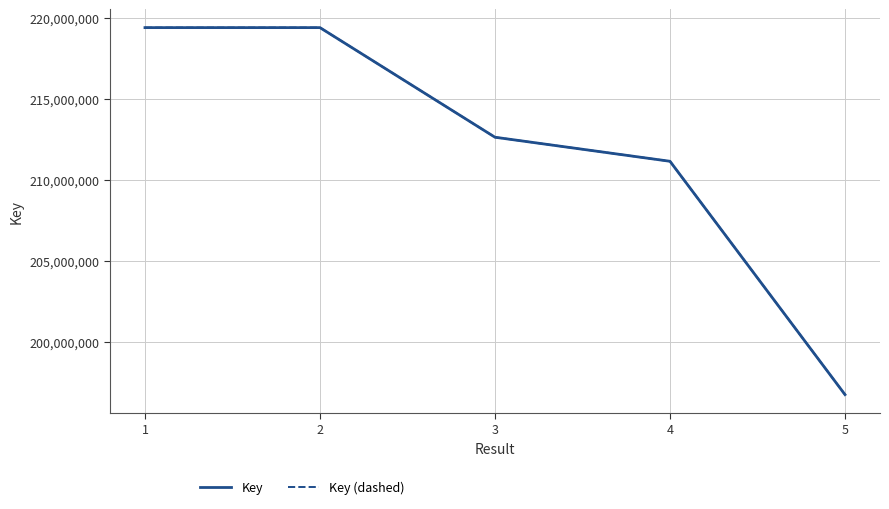

Is this an area chart (filled region under the line)?

No